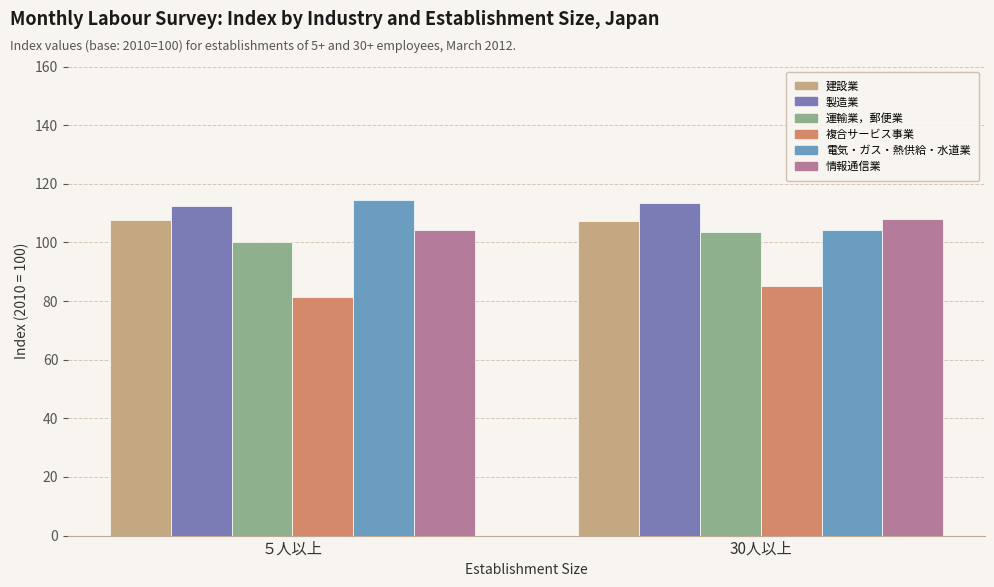

At which category does the chart reach its minimum across all series?

５人以上